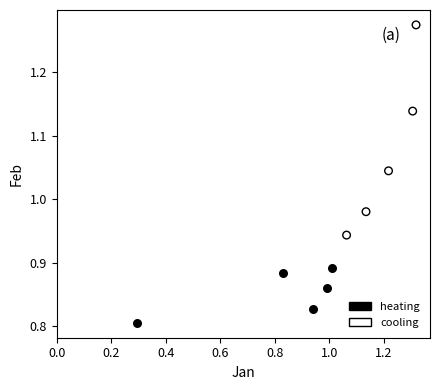

Which series contains the highest Y value?

cooling